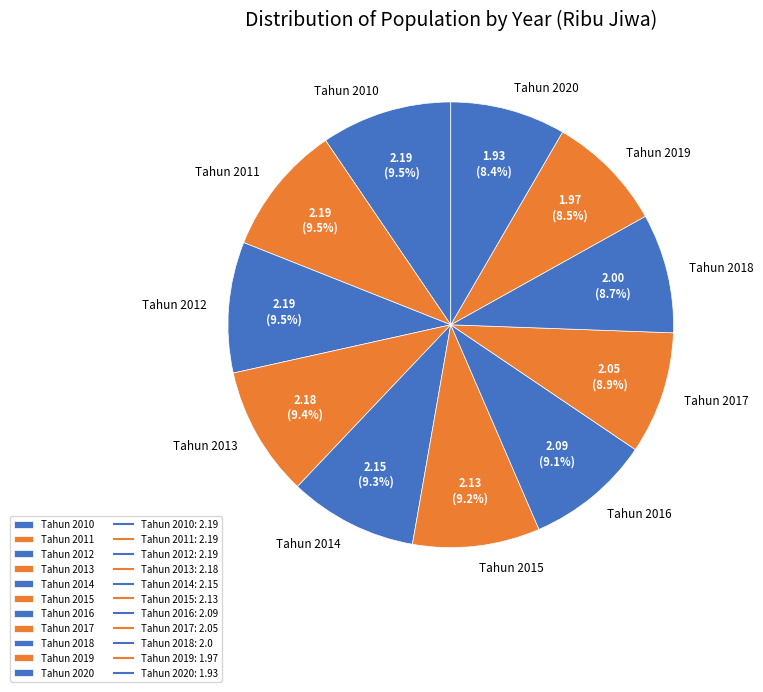

To the nearest percent, what is the average slice percentage?

9%